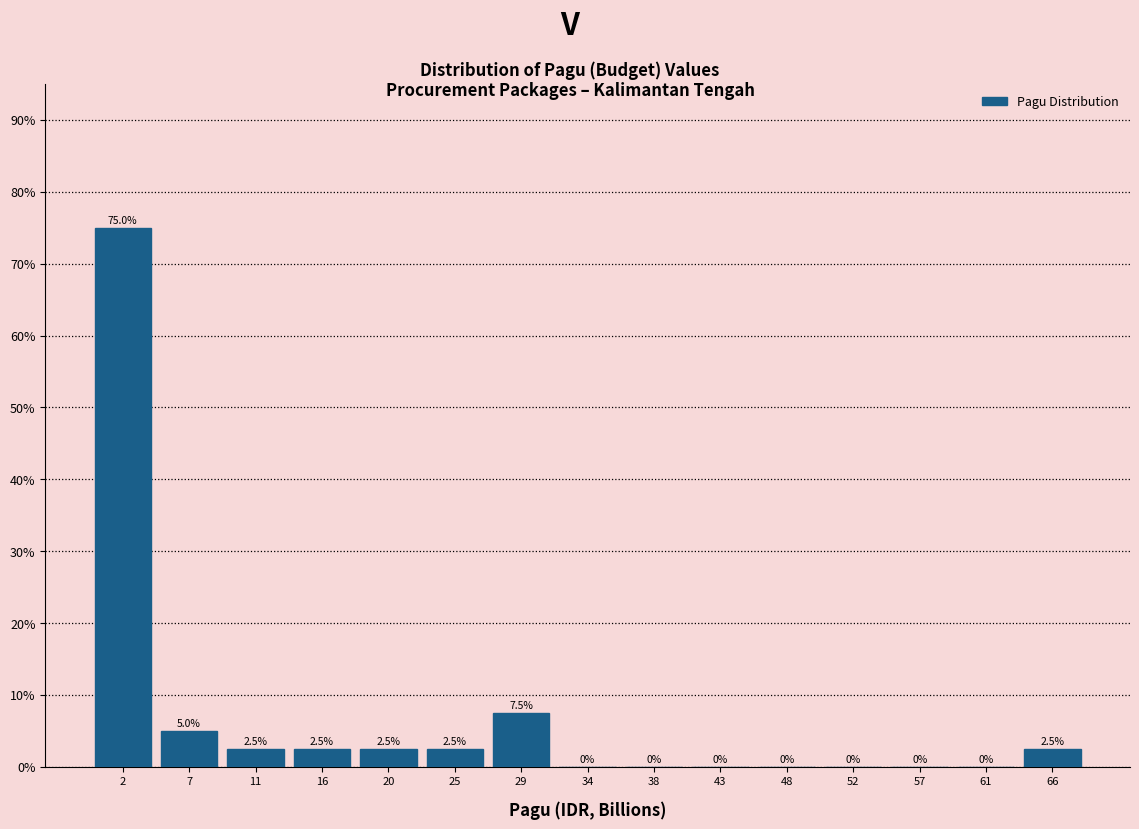

Reading left to right, transcribe this chart: for each bar, give the range it covers on the x-axis and its height. The bar edges are not printed on the chart, so give them approximately, as read against the axis.

0.0 to 4.5: 75.0
4.5 to 9.0: 5.0
9.0 to 13.5: 2.5
13.5 to 18.0: 2.5
18.0 to 22.5: 2.5
22.5 to 27.0: 2.5
27.0 to 31.5: 7.5
31.5 to 36.0: 0.0
36.0 to 40.5: 0.0
40.5 to 45.5: 0.0
45.5 to 50.0: 0.0
50.0 to 54.5: 0.0
54.5 to 59.0: 0.0
59.0 to 63.5: 0.0
63.5 to 68.0: 2.5